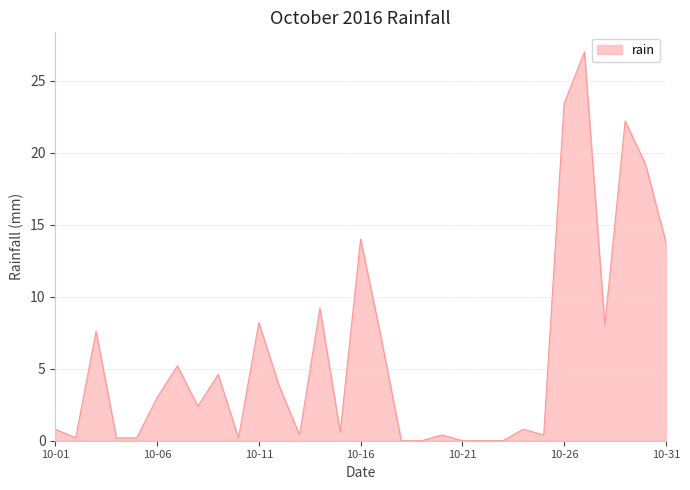

What is the maximum value shown in the chart?

27.0